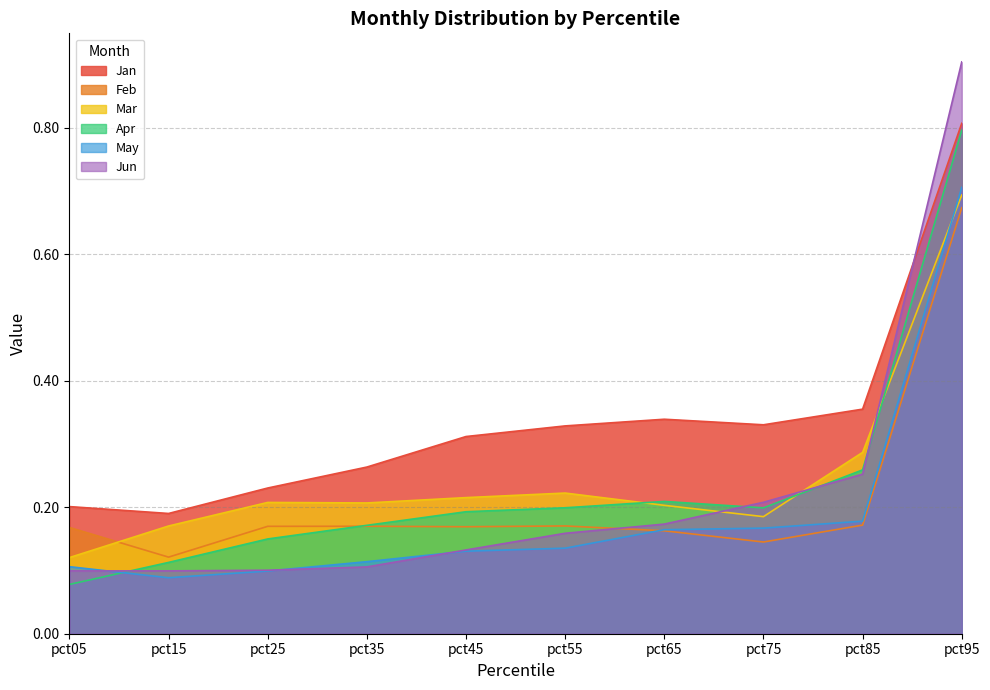

Between pct15 and pct75, which is larger?

pct75